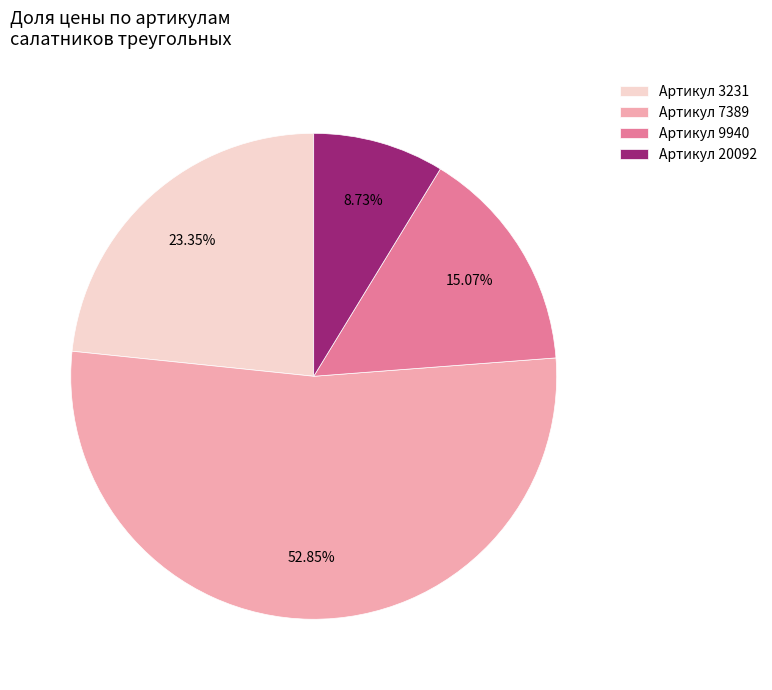

Which category has the biggest portion of the pie?

Артикул 7389